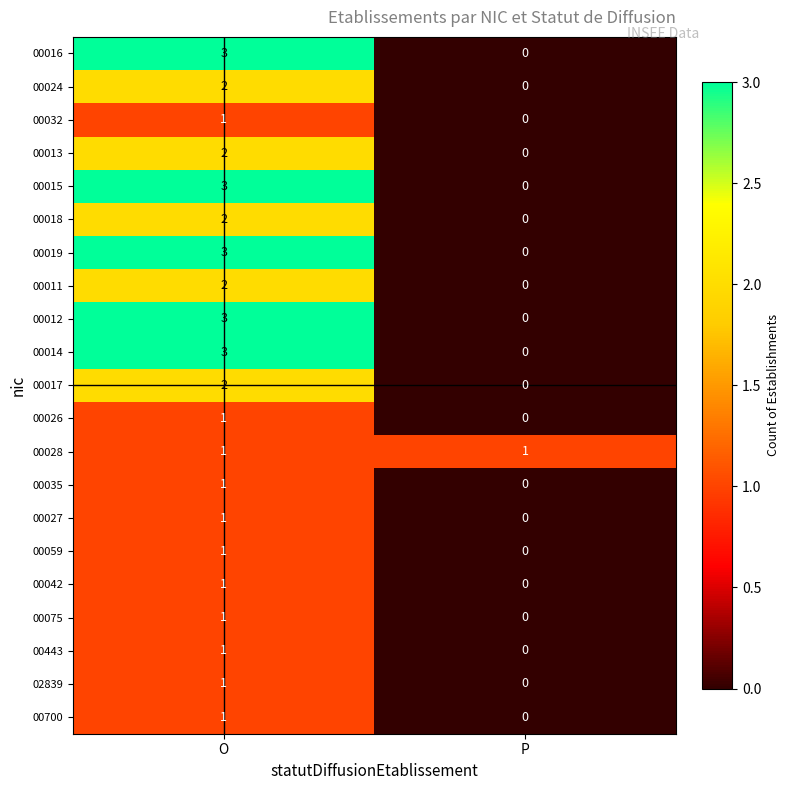

Is it true that 00024 equals 1 at P?

False